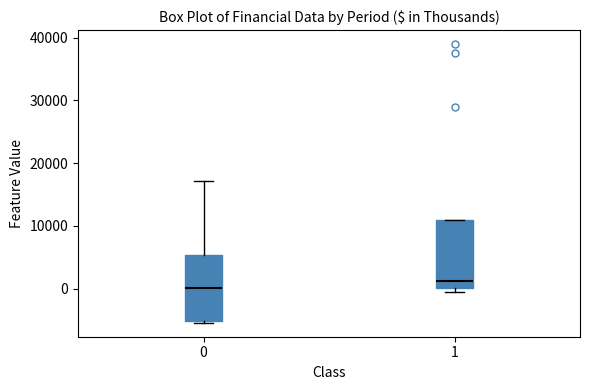

Where is the upper edge of the box at x = 0 on the y-axis? The values are not printed on the chart, so give them approximately, as read against the axis.

5000